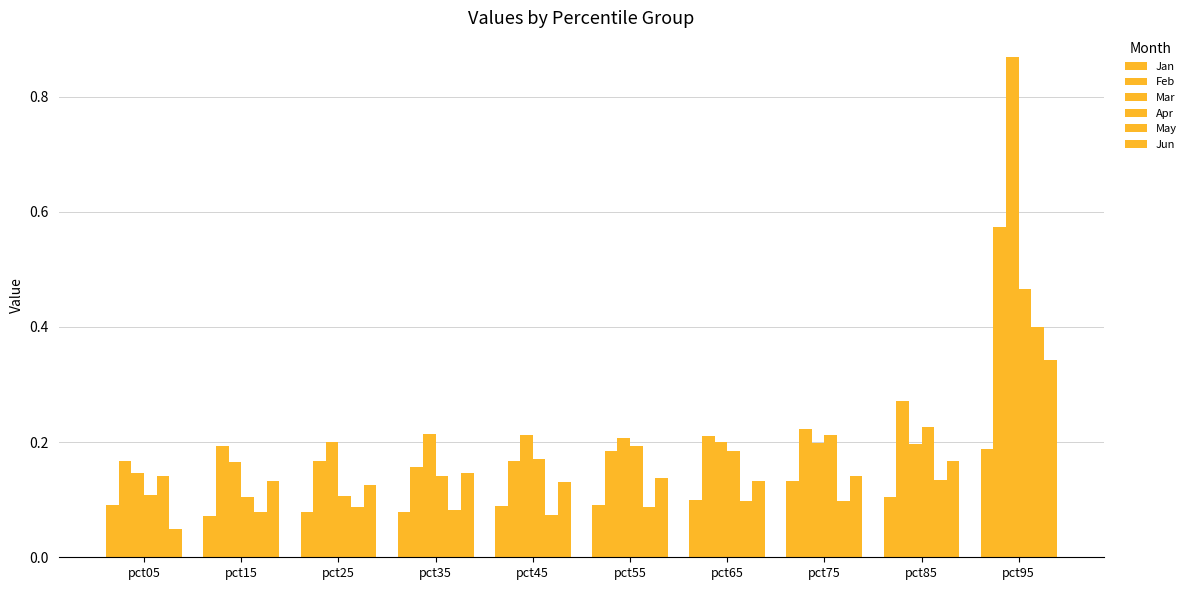

How many series are shown in this chart?

6